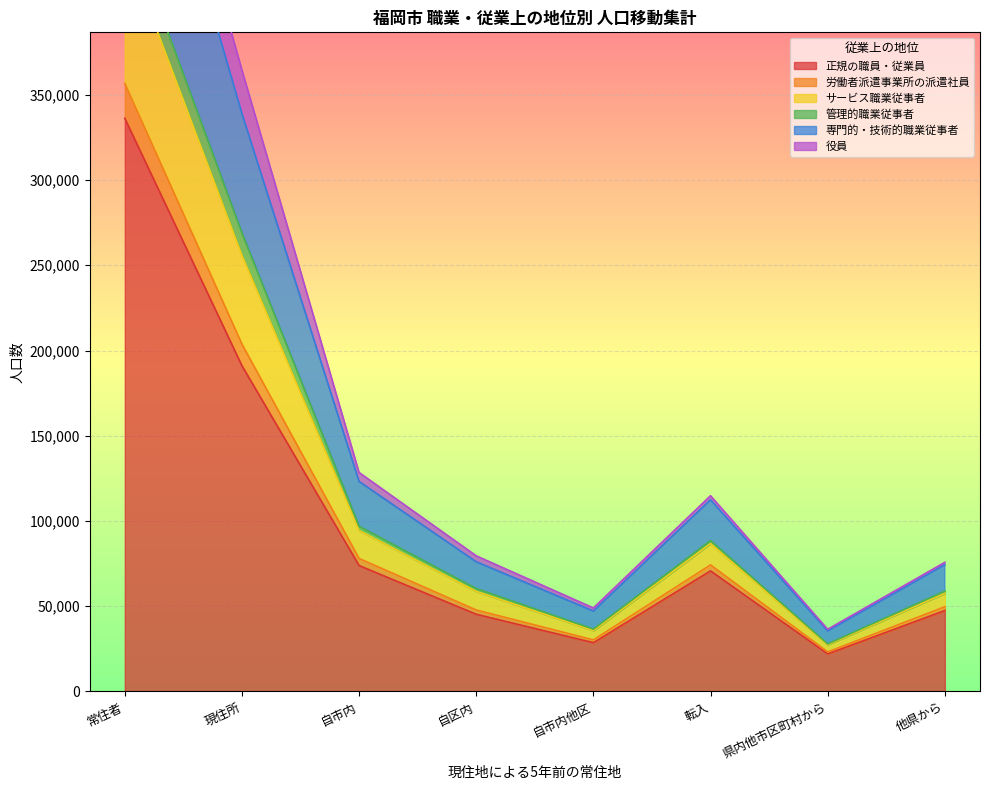

Where is 正規の職員・従業員 nearest to the value 179126?

現住所